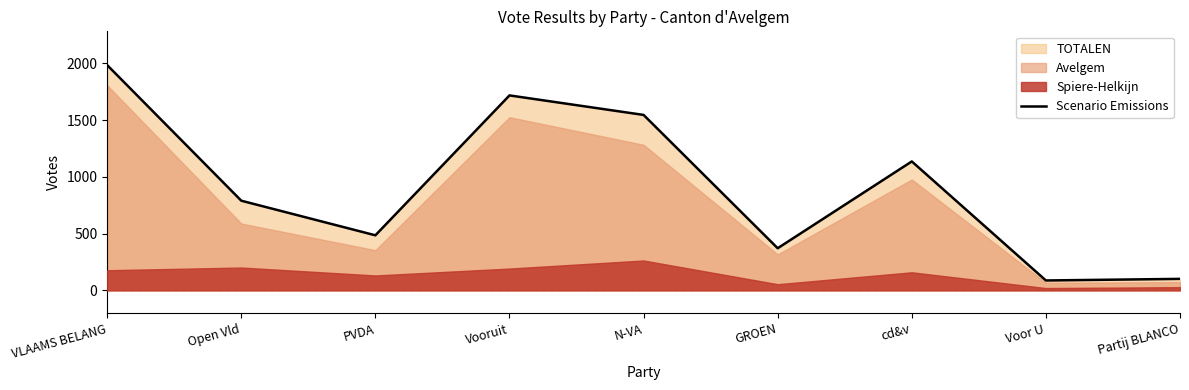

Count the number of values greater than 790.

4